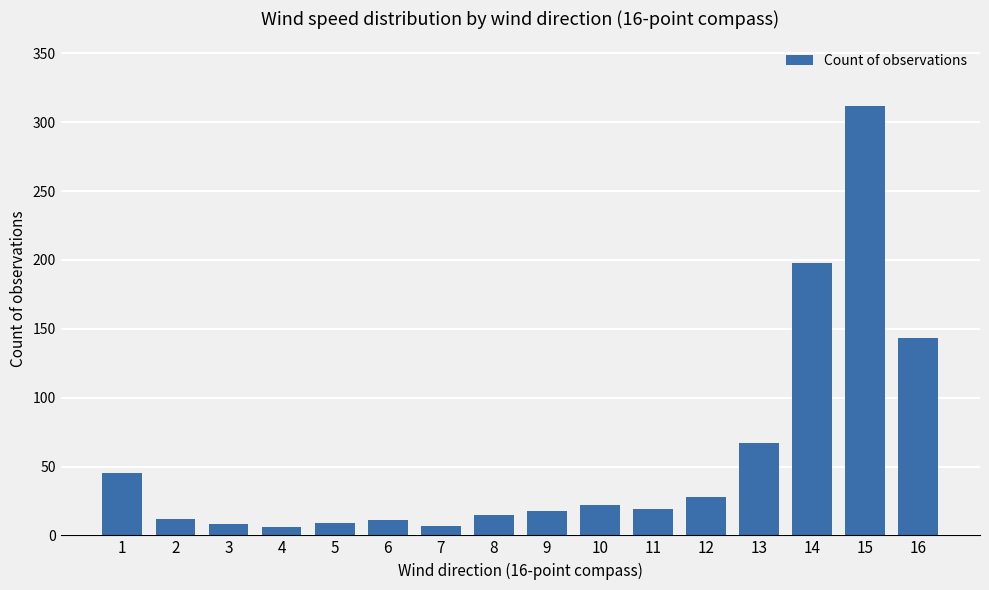

What is the difference between the second highest and second lowest values?

191